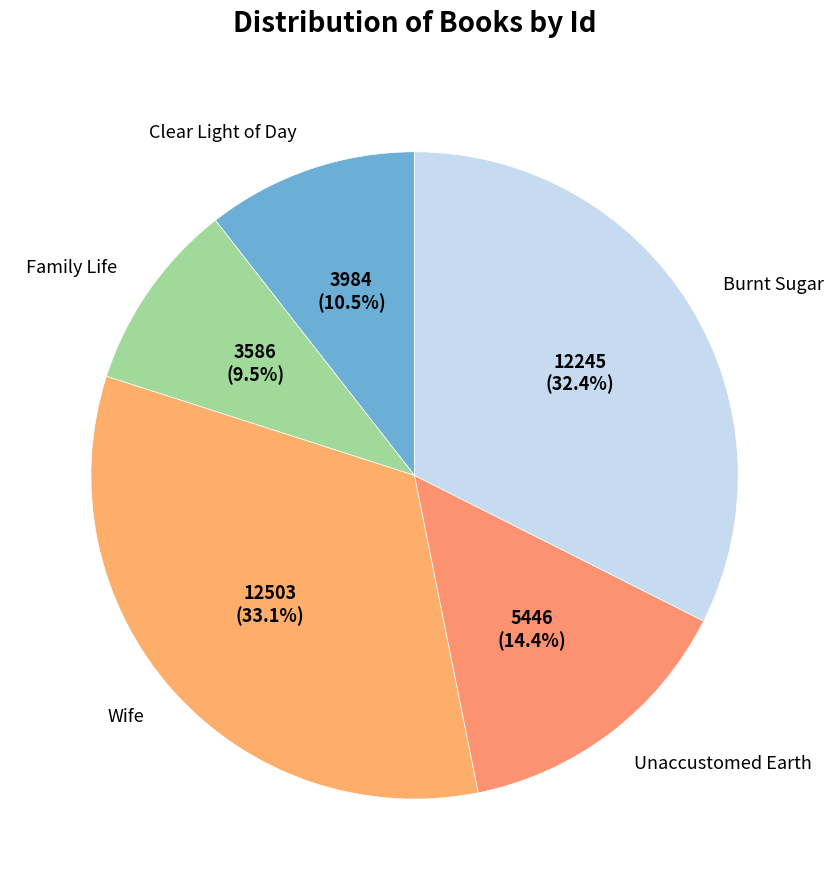

Between Burnt Sugar and Clear Light of Day, which is larger?

Burnt Sugar